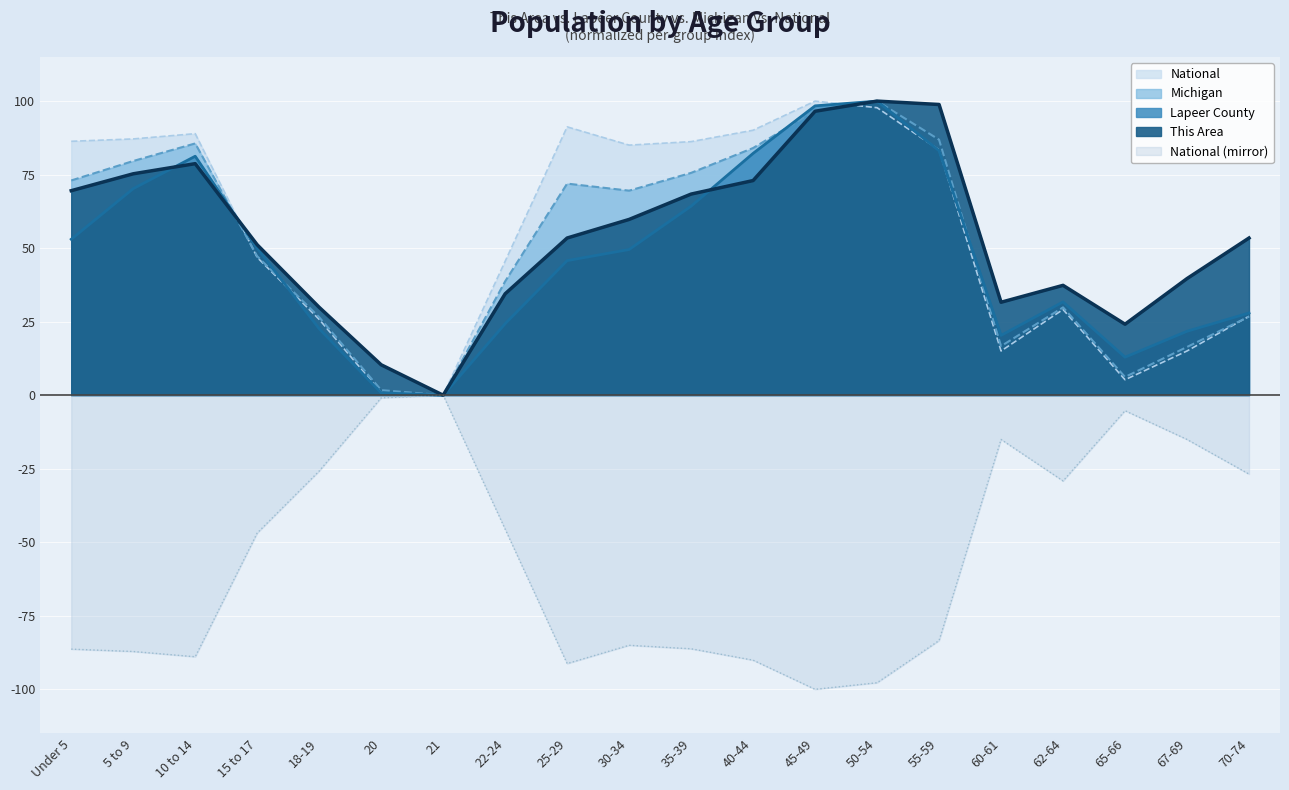

How many values in the Lapeer County series are below 49?

10